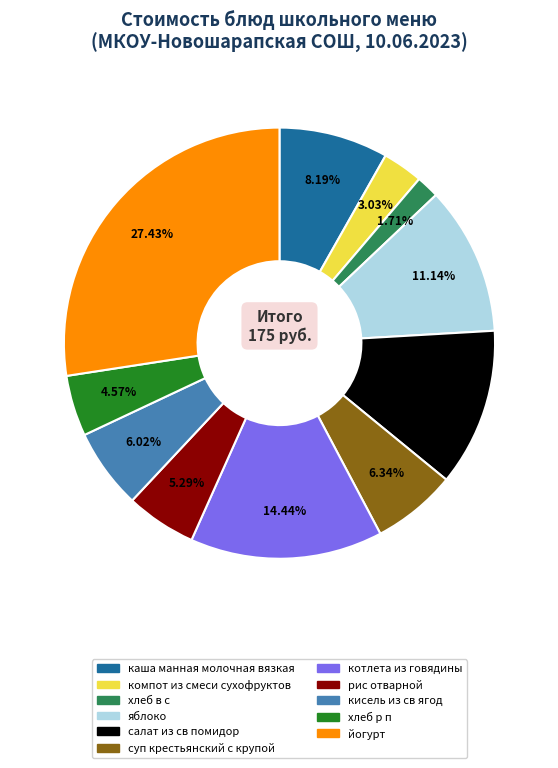

Combined, do яблоко and салат из св помидор account for over 50%?

No